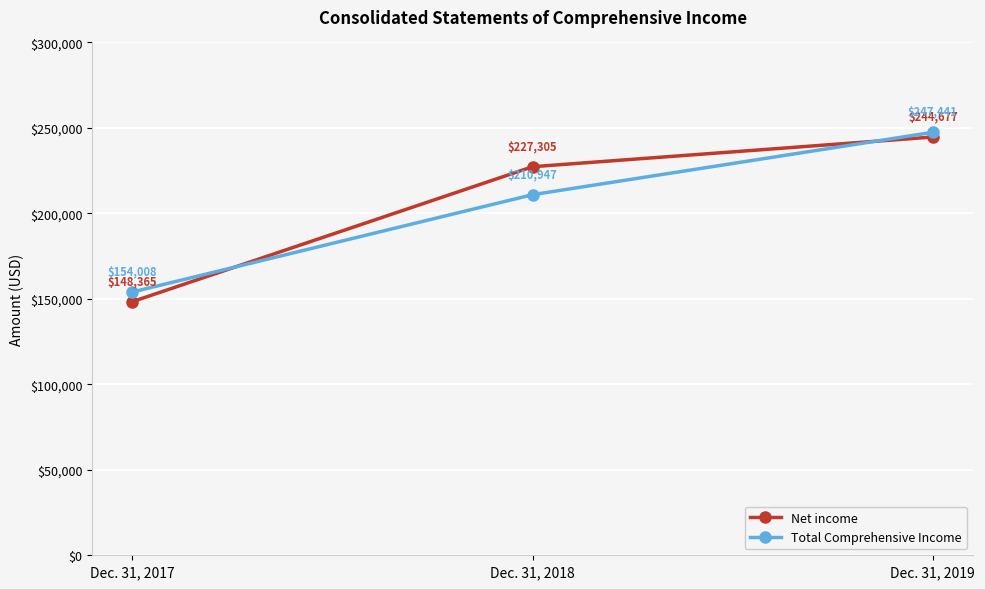

What is the difference between the maximum and minimum values in the Net income series?

96312